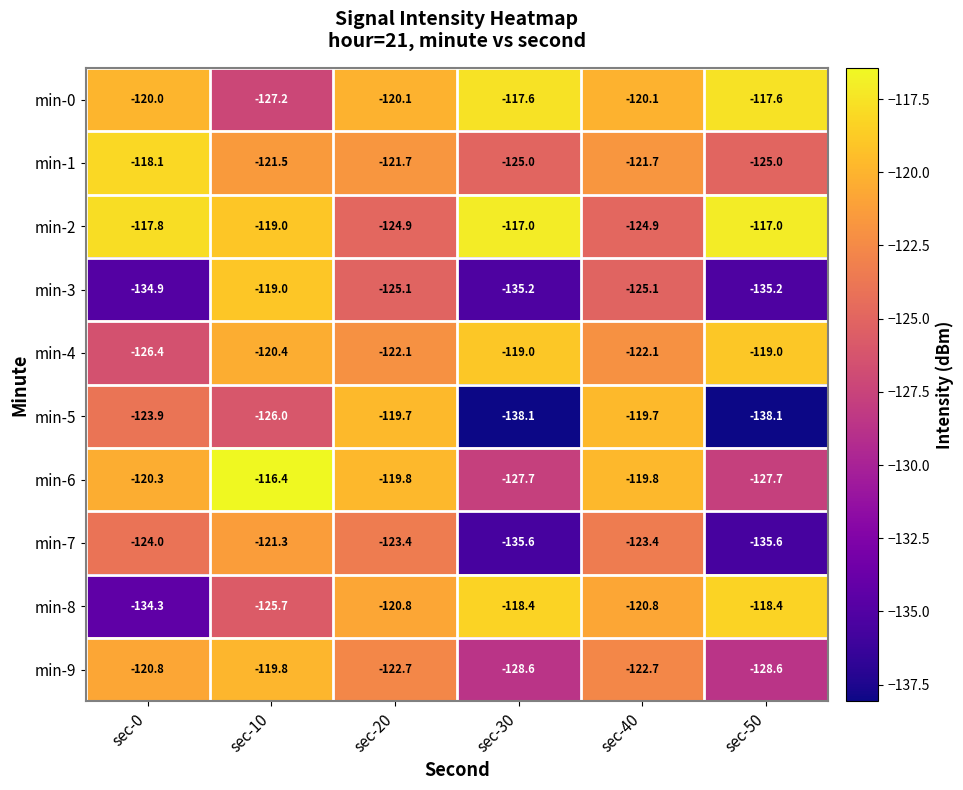

Is the value of min-3 at sec-30 greater than the value of min-4 at sec-0?

No